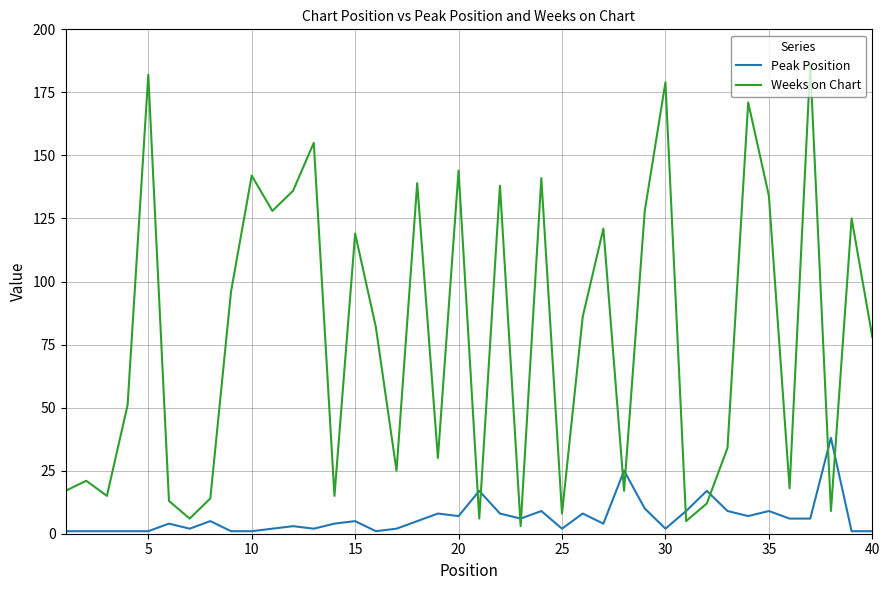

At how many categories does at least one series exceed 69?

21